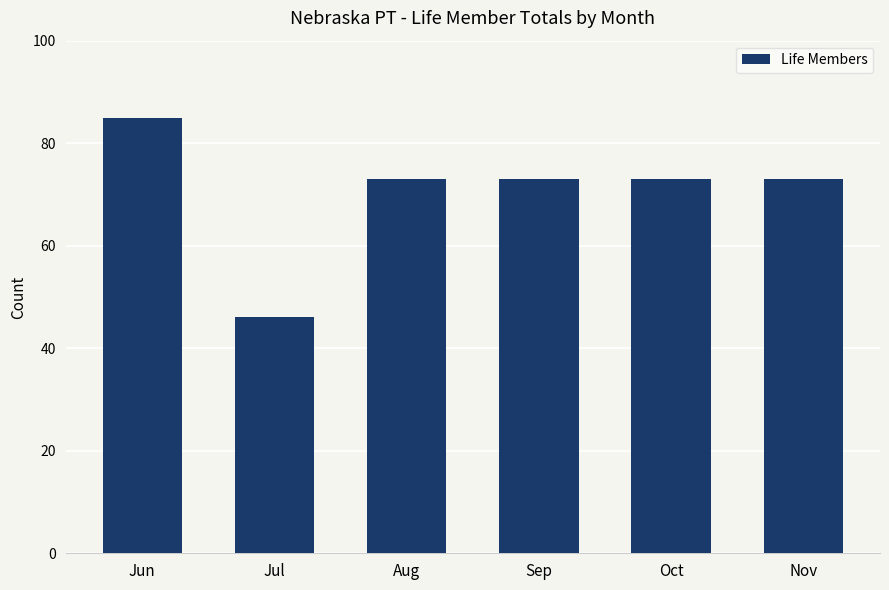

What value does the data have at Aug?

73